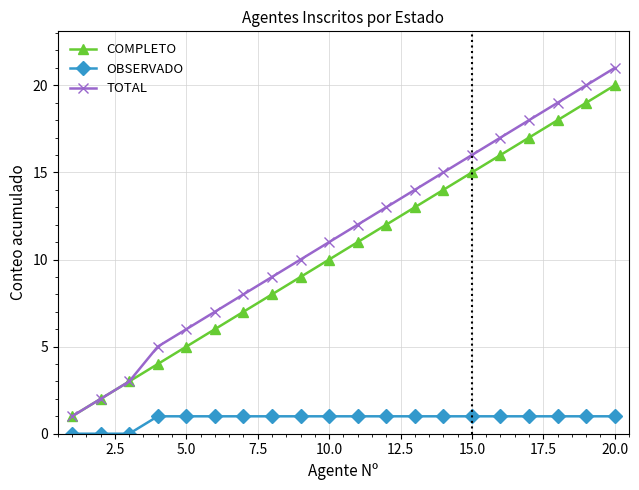

True or false: OBSERVADO and TOTAL intersect in this chart.

False